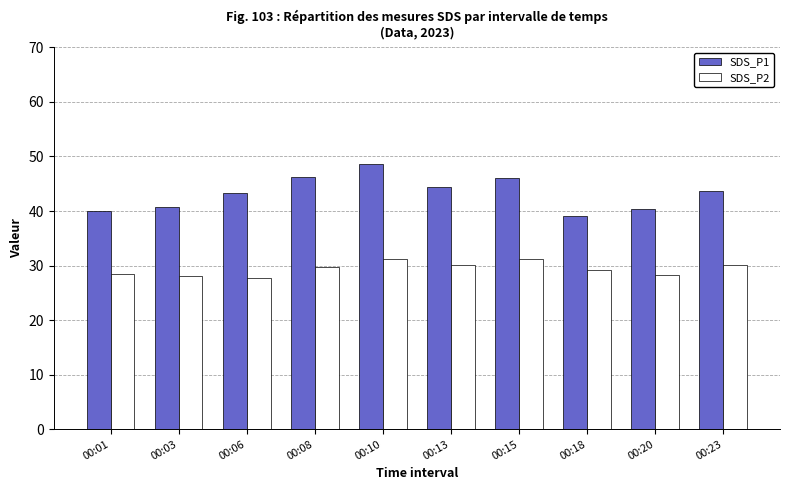

Is it true that SDS_P2 equals 28.3 at 00:20?

True